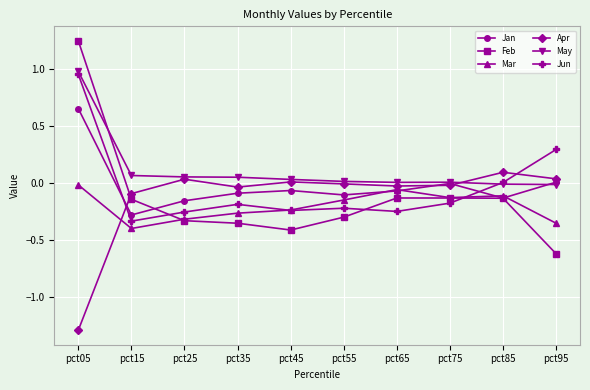

What is the difference between the maximum and minimum values in the Jun series?

1.3